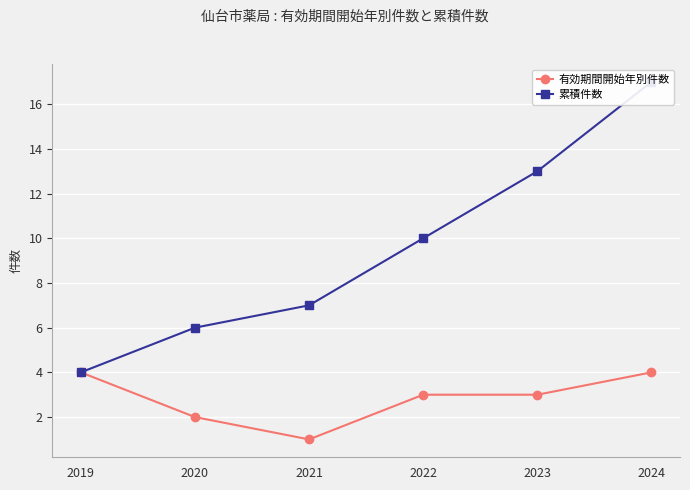

Which has a higher value, 2021 or 2022?

2022